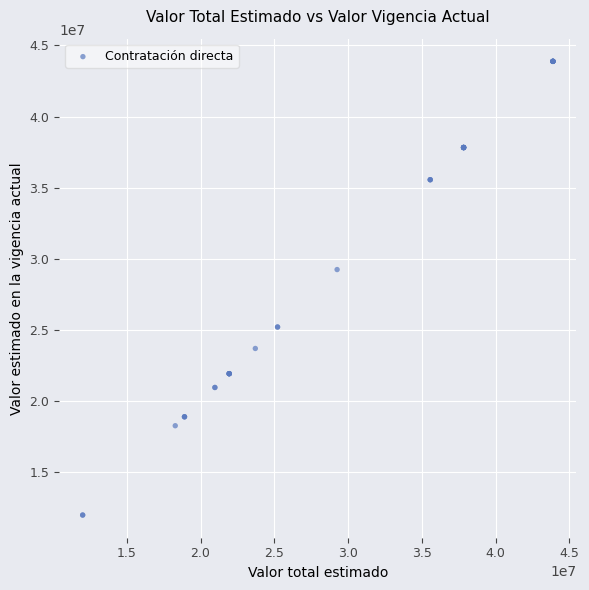

What Y value in the scatter plot is closest to 27947900?

29257200